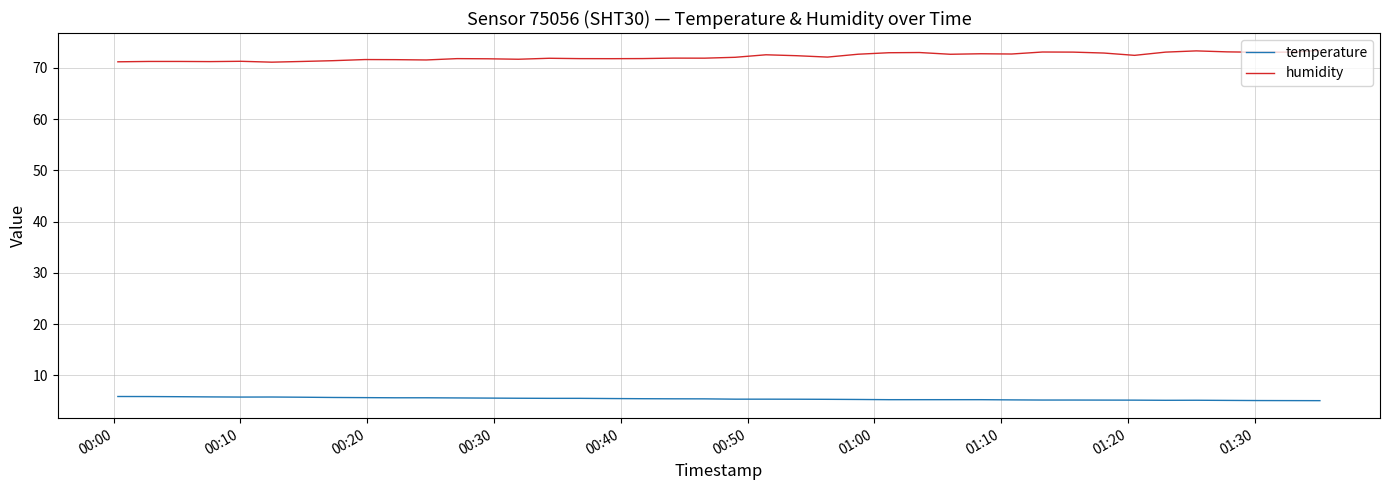

List the series in order of their overall mean, lowest first.

temperature, humidity